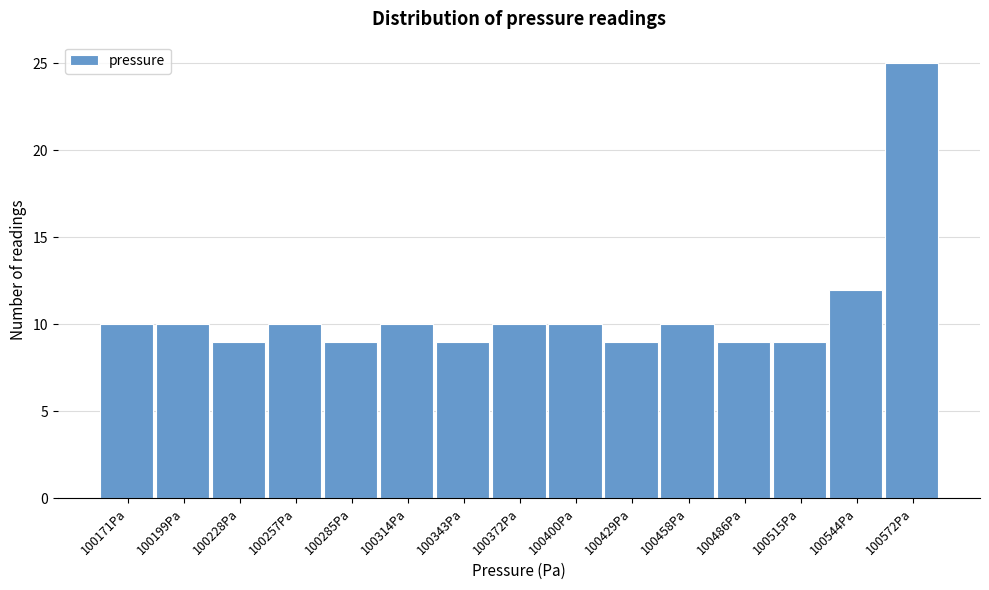

Reading left to right, list all the values displayed in this chart.

100171Pa=10	100199Pa=10	100228Pa=9	100257Pa=10	100285Pa=9	100314Pa=10	100343Pa=9	100372Pa=10	100400Pa=10	100429Pa=9	100458Pa=10	100486Pa=9	100515Pa=9	100544Pa=12	100572Pa=25